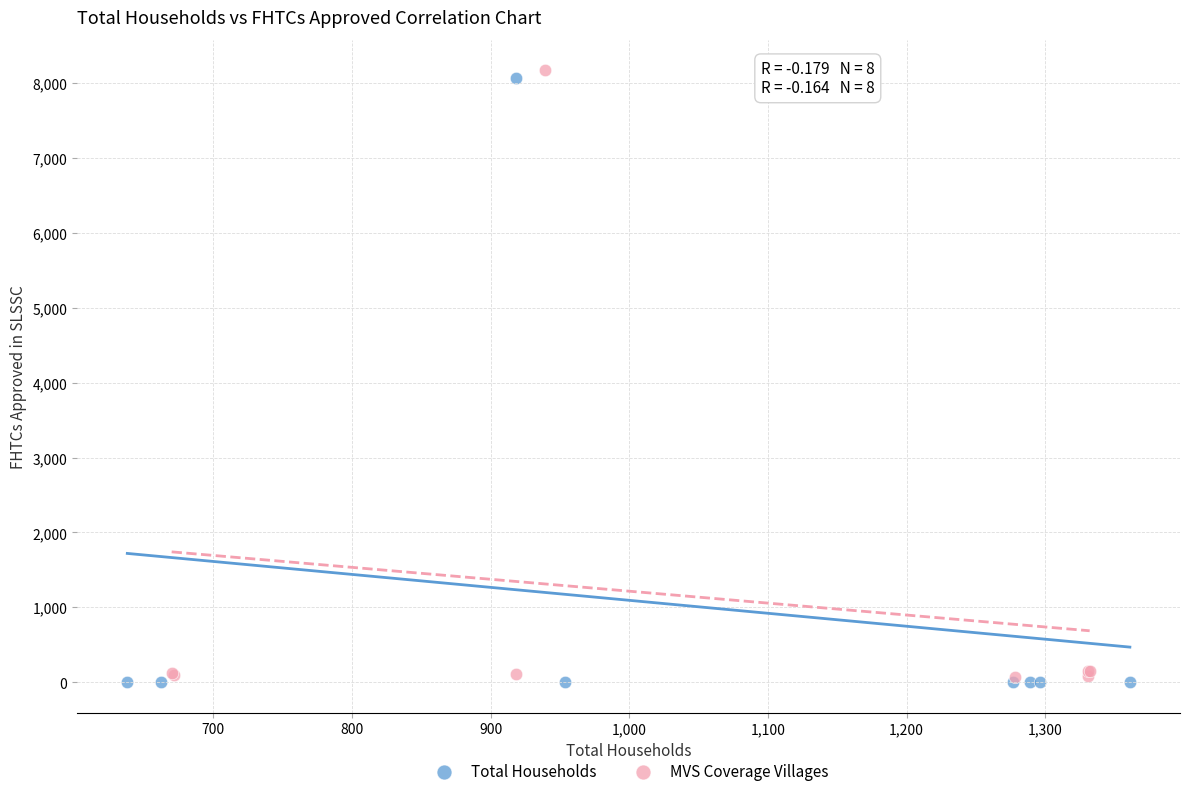

What are all the series names shown in the legend?

Total Households, MVS Coverage Villages